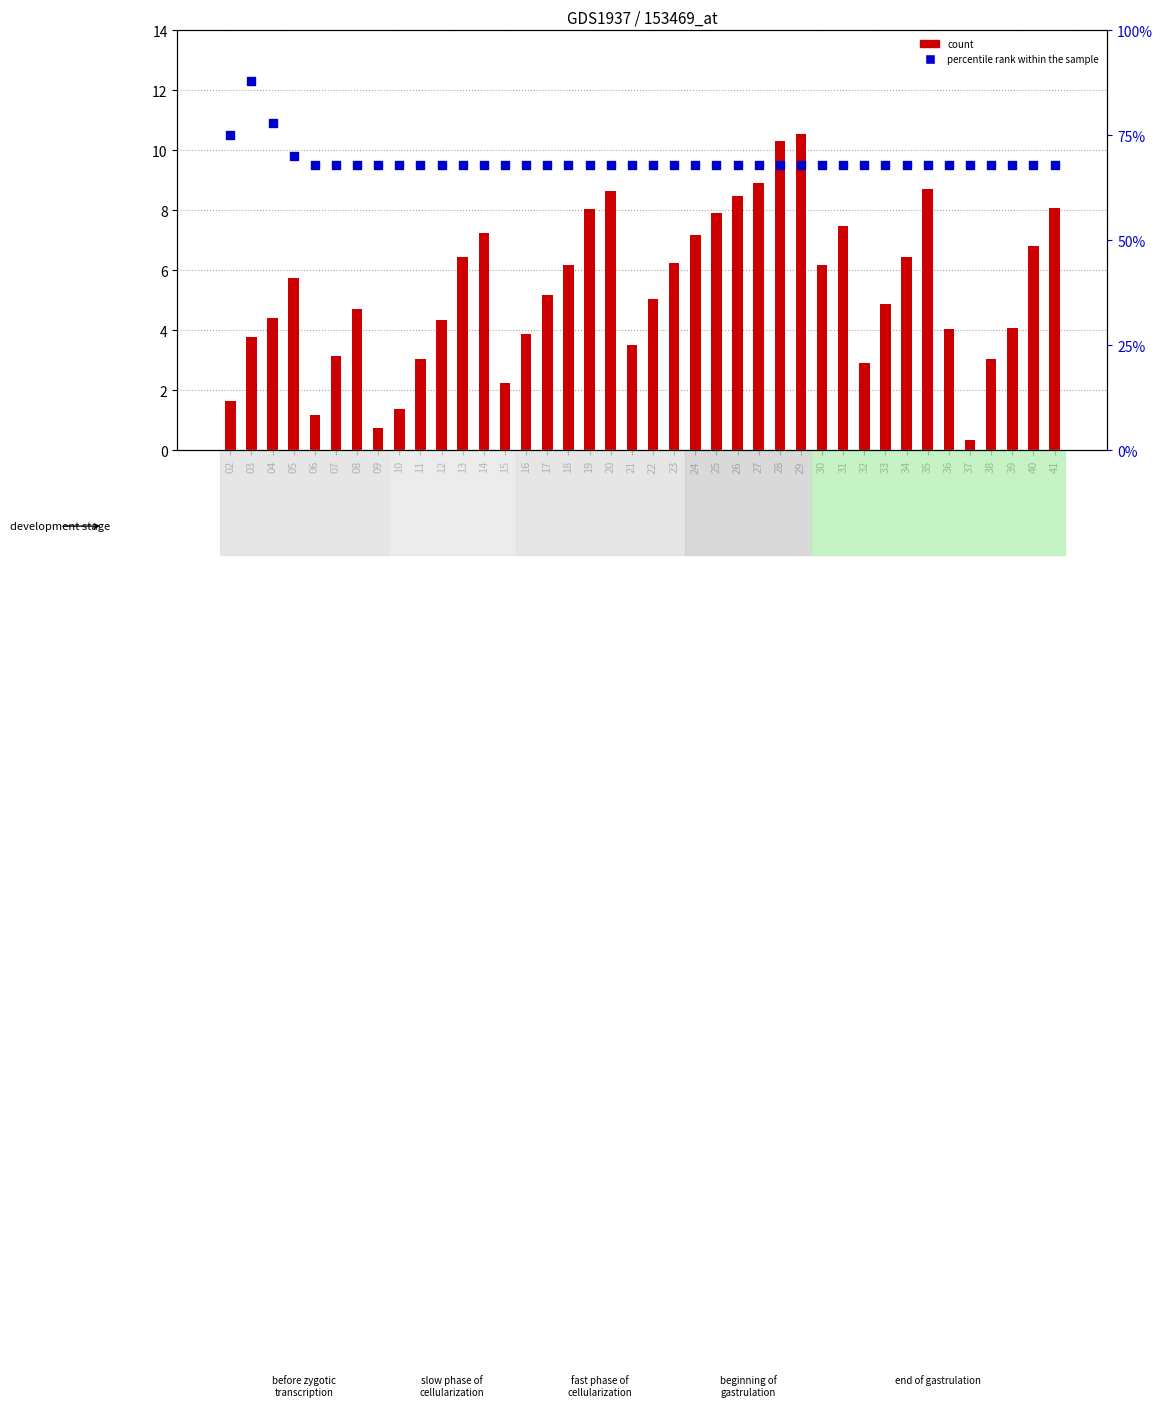

What is the total value across all series at 38?

71.0